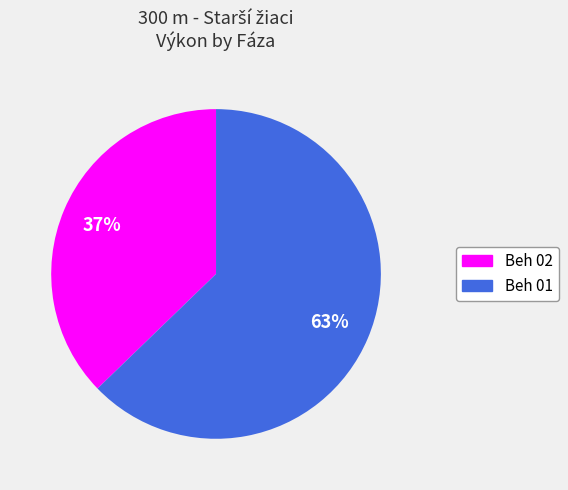

Combined, do Beh 01 and Beh 02 account for over 50%?

Yes